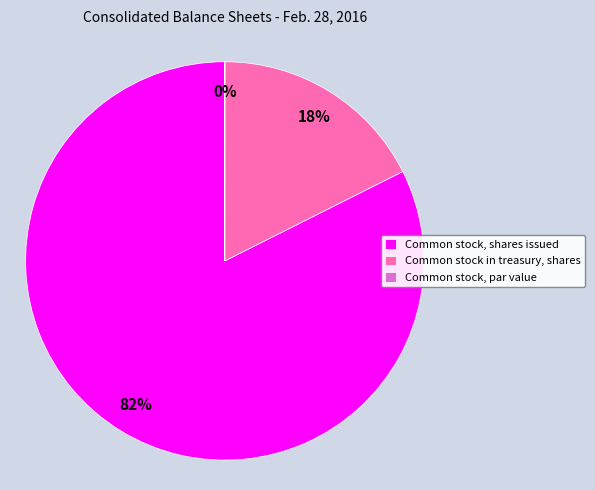

Is there a majority slice in this chart?

Yes